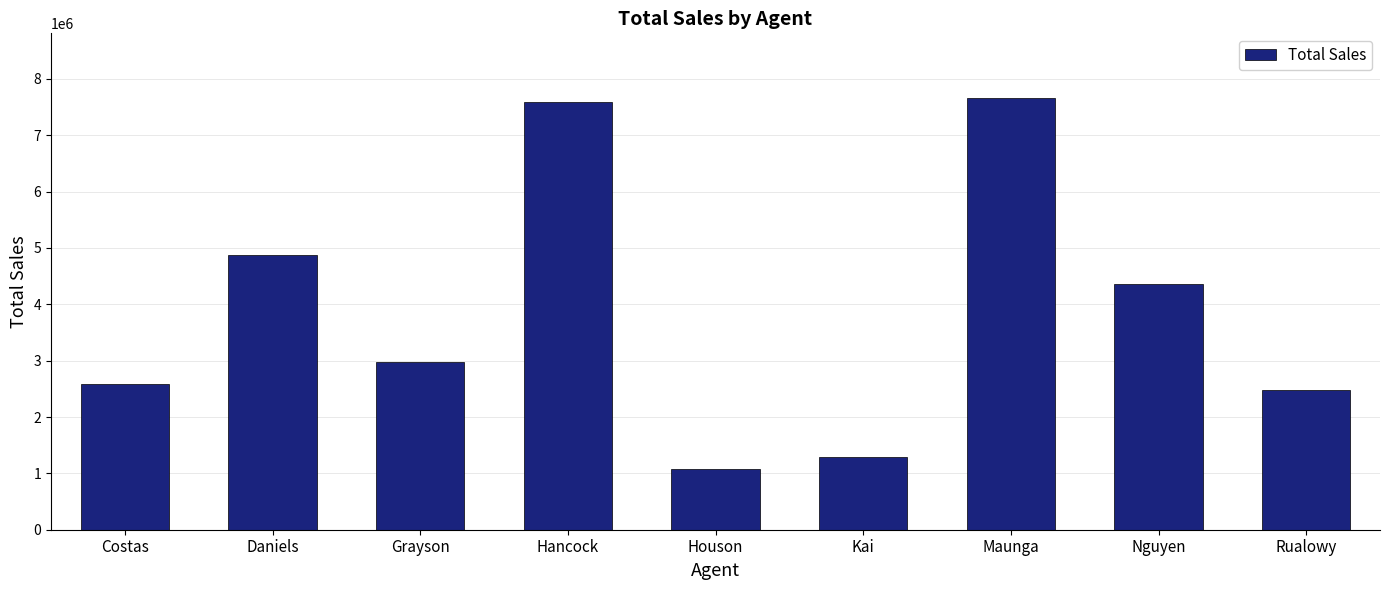

True or false: the data shows 545137 at Houson.

False